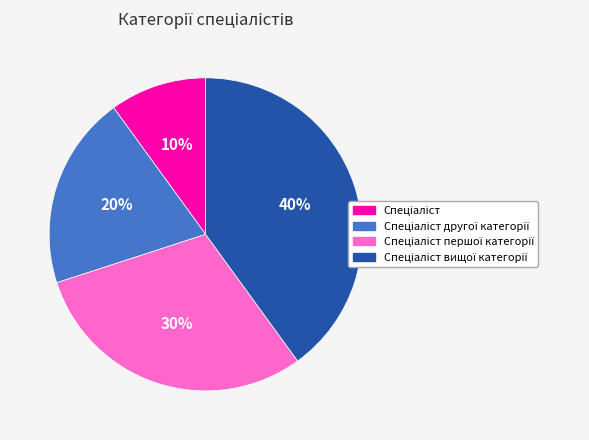

Is there any slice that represents more than half of the pie?

No